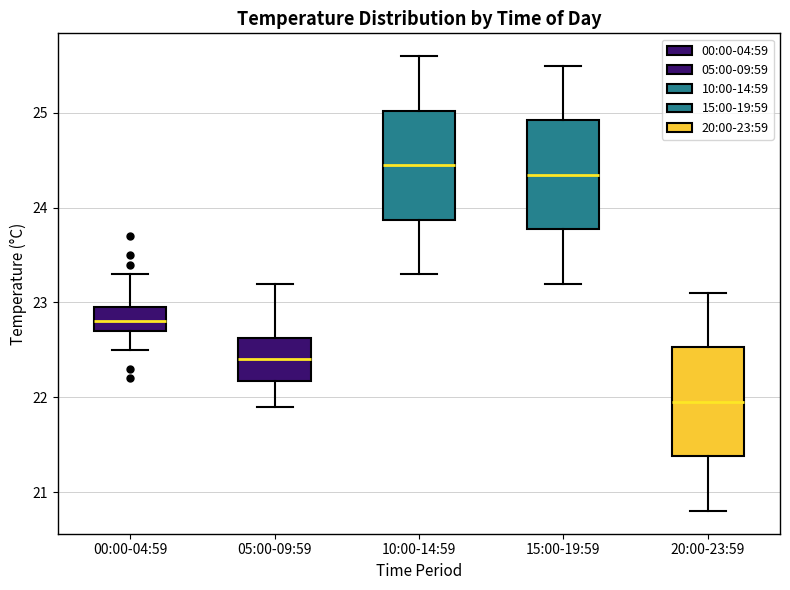

Where does the upper whisker of the box for 00:00-04:59 end on the y-axis? The values are not printed on the chart, so give them approximately, as read against the axis.

23.3